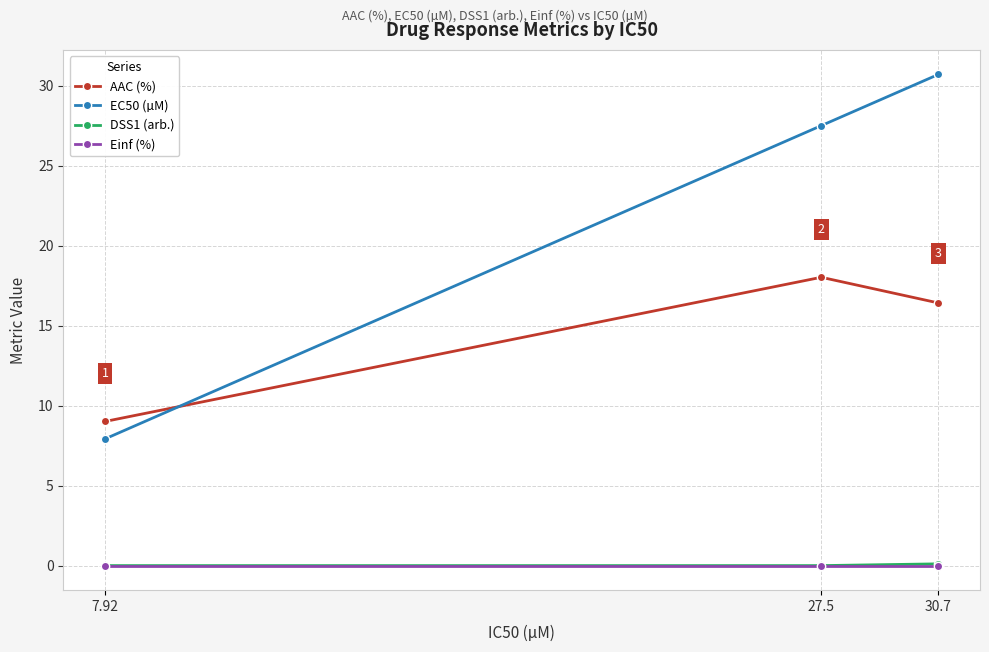

At which category is the sum across all series the highest?

30.7